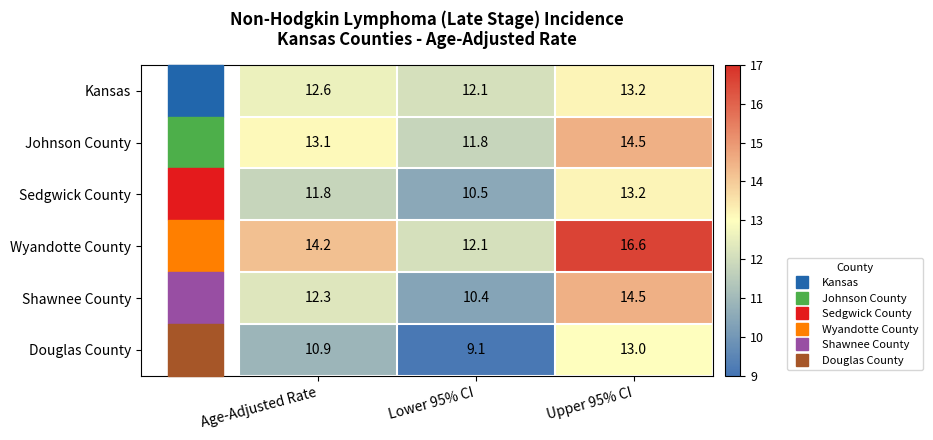

Rank the series at Age-Adjusted Rate from lowest to highest value.

Douglas County, Sedgwick County, Shawnee County, Kansas, Johnson County, Wyandotte County